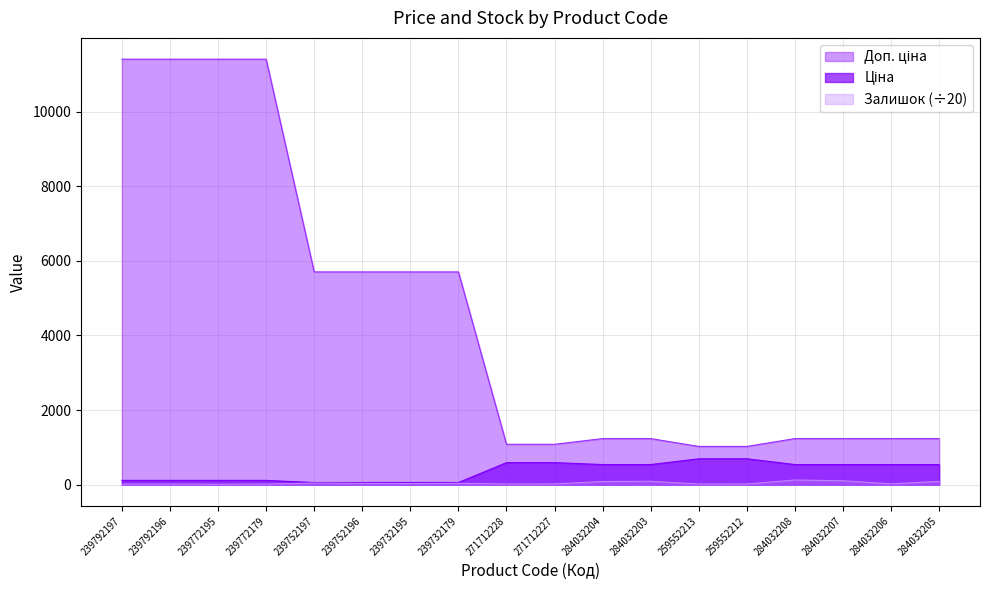

Rank the categories by Ціна value from lowest to highest.

239752197, 239752196, 239732195, 239732179, 239792197, 239792196, 239772195, 239772179, 284032204, 284032203, 284032208, 284032207, 284032206, 284032205, 271712228, 271712227, 259552213, 259552212